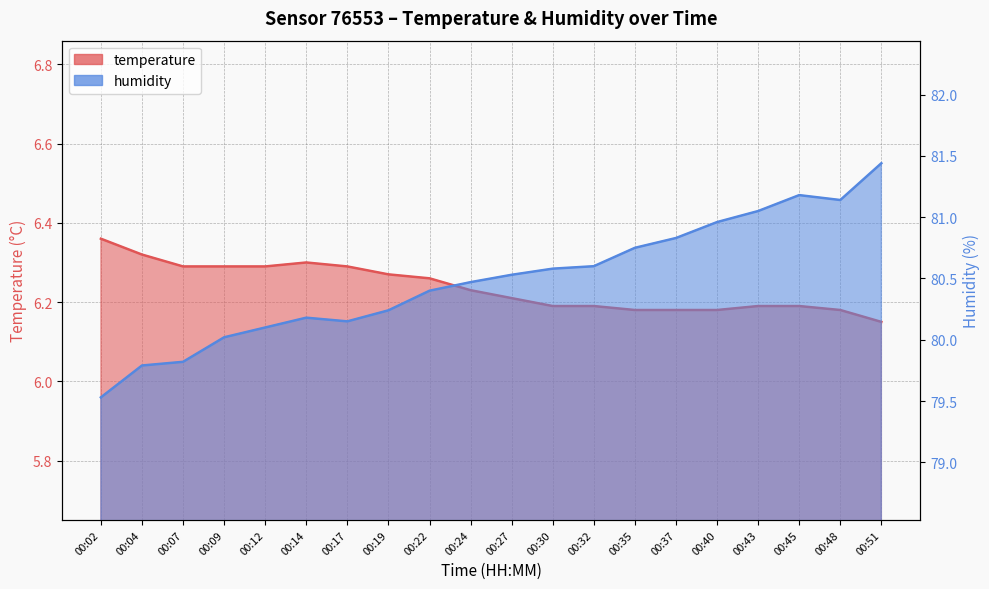

What is the minimum value shown in the chart?

6.2